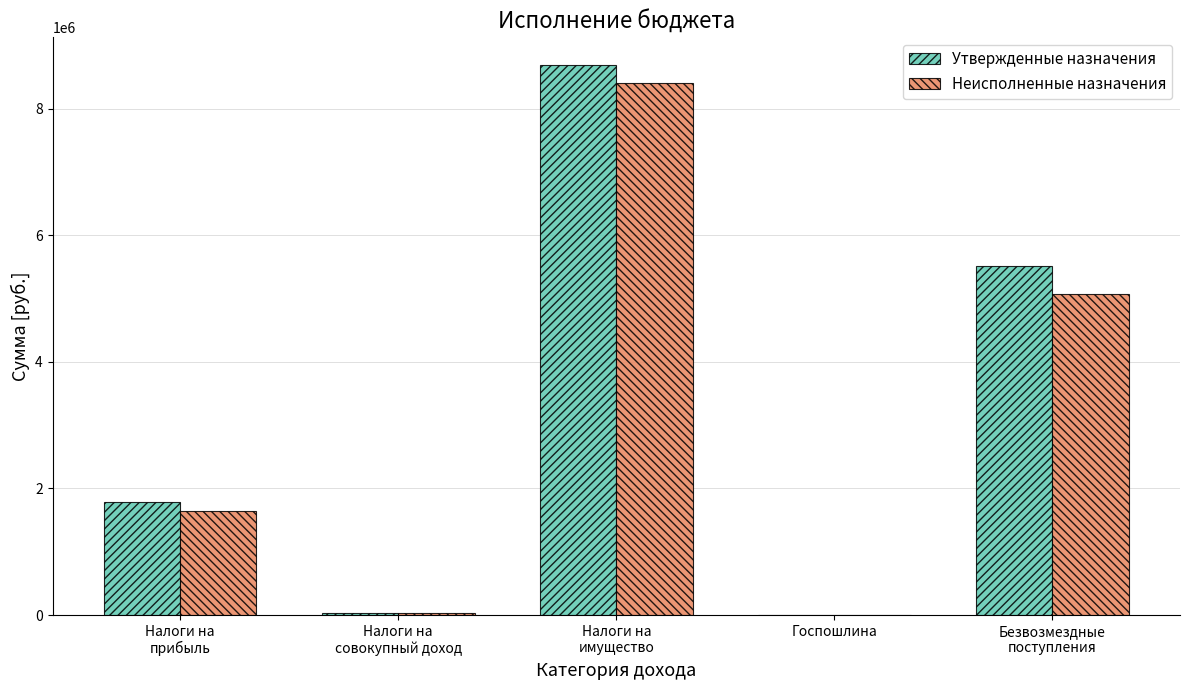

What is the maximum value shown in the chart?

8690000.0